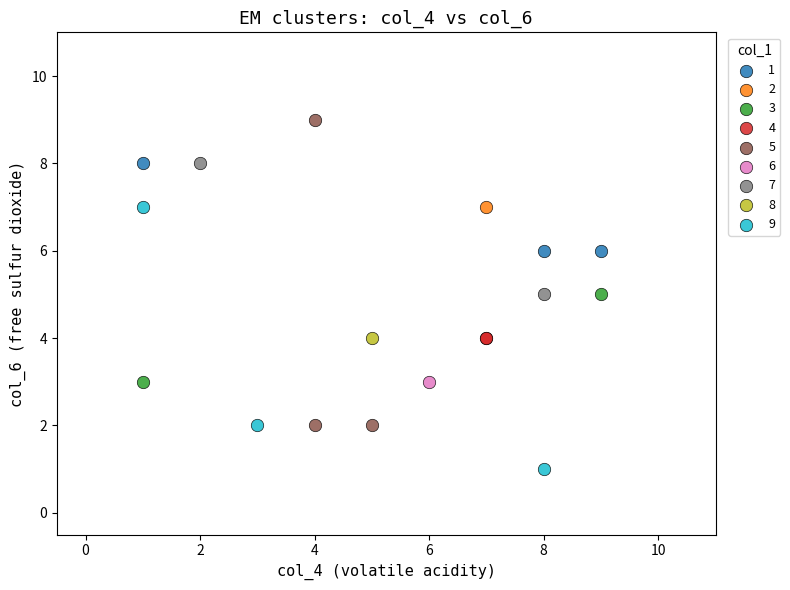

Which series reaches the minimum Y coordinate?

9